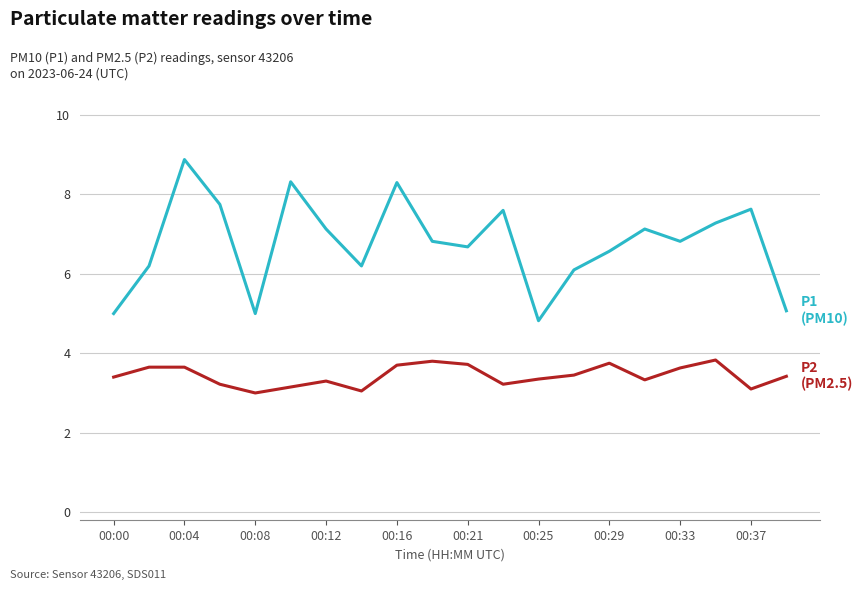

What is the minimum value shown in the chart?

3.0